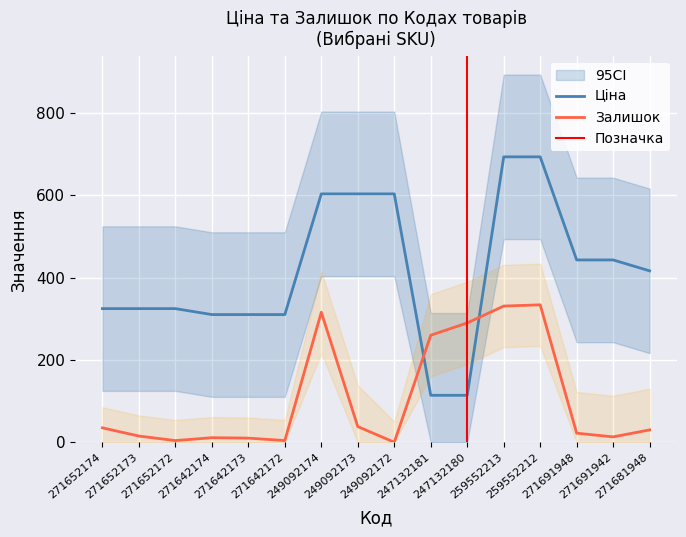

Which series has the largest range (max minus min)?

Ціна